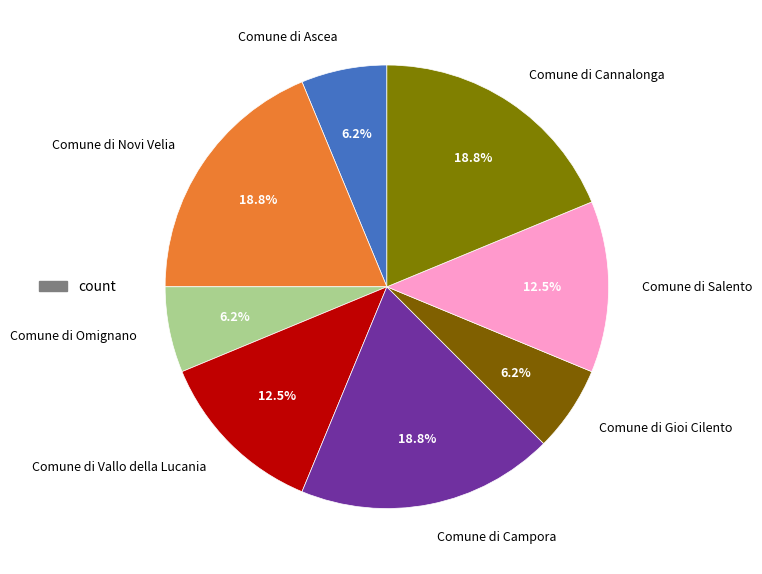

What is the ratio of the value at Comune di Gioi Cilento to the value at Comune di Cannalonga?

0.3